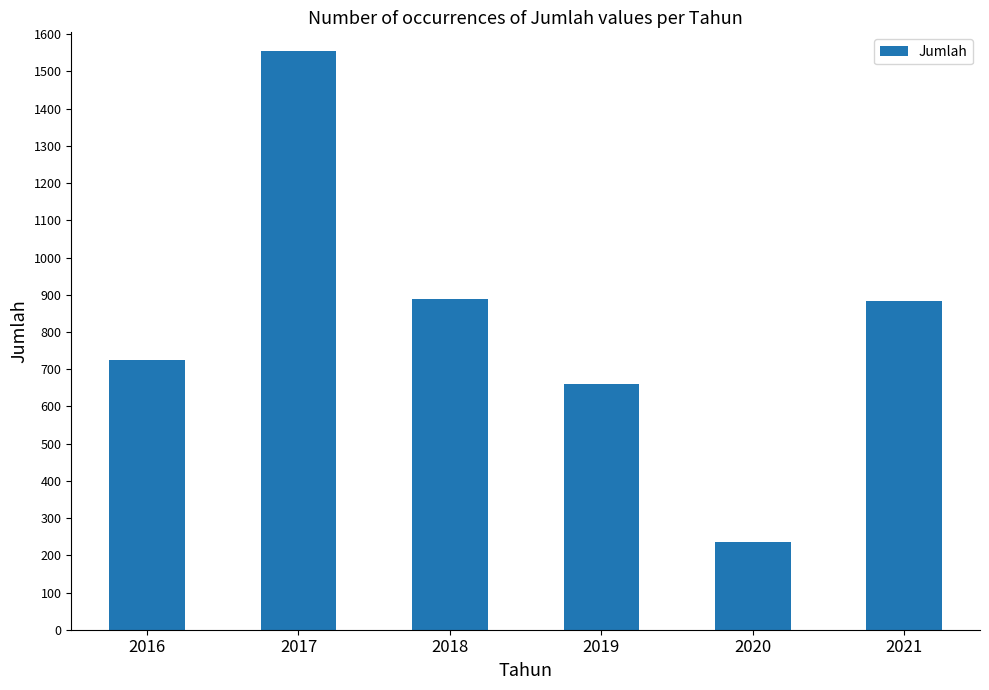

What is the difference between the maximum and second lowest values?

896